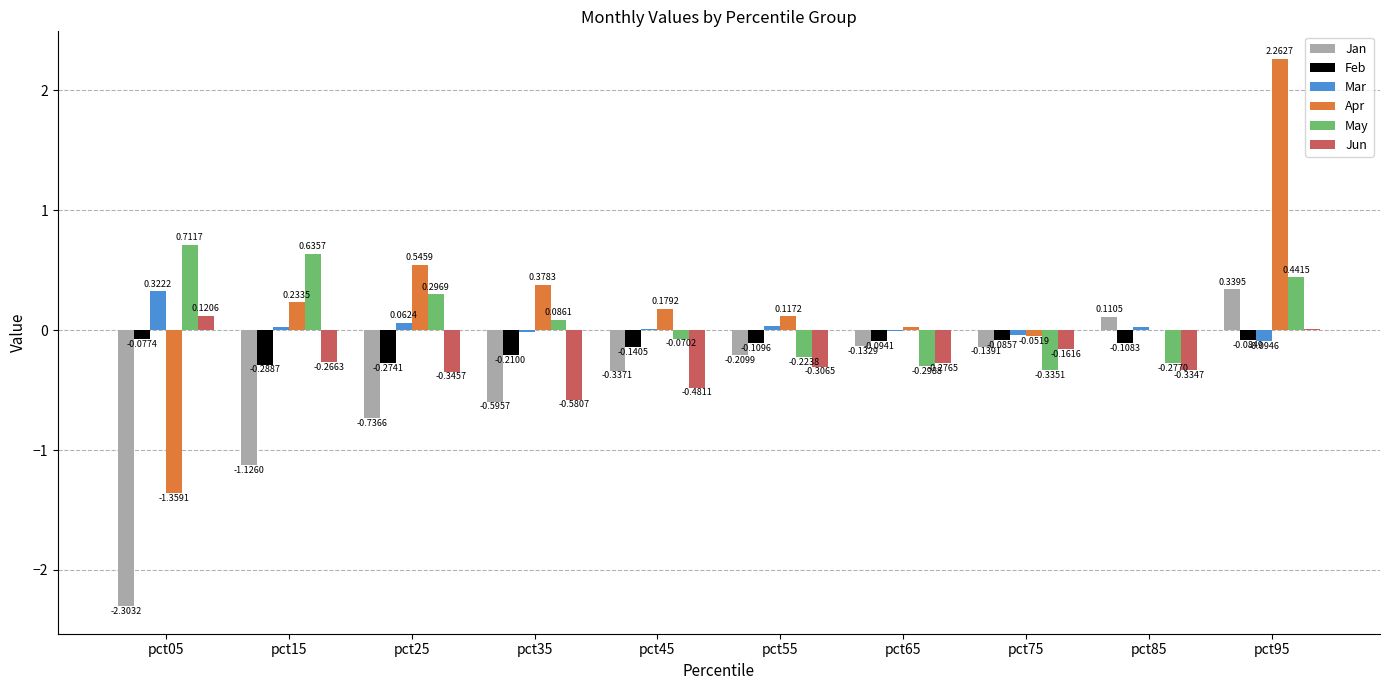

At which category is the sum across all series the highest?

pct95